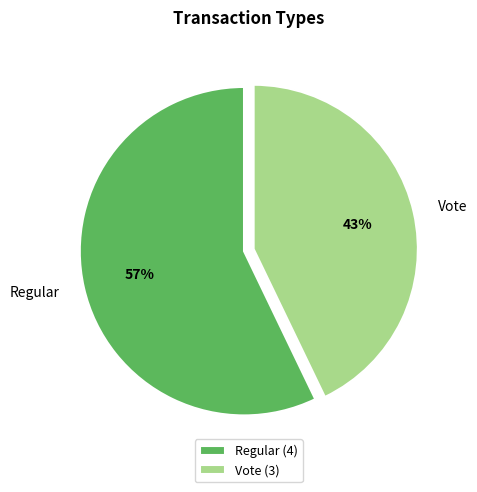

To the nearest percent, what percentage of the pie is Regular?

57%